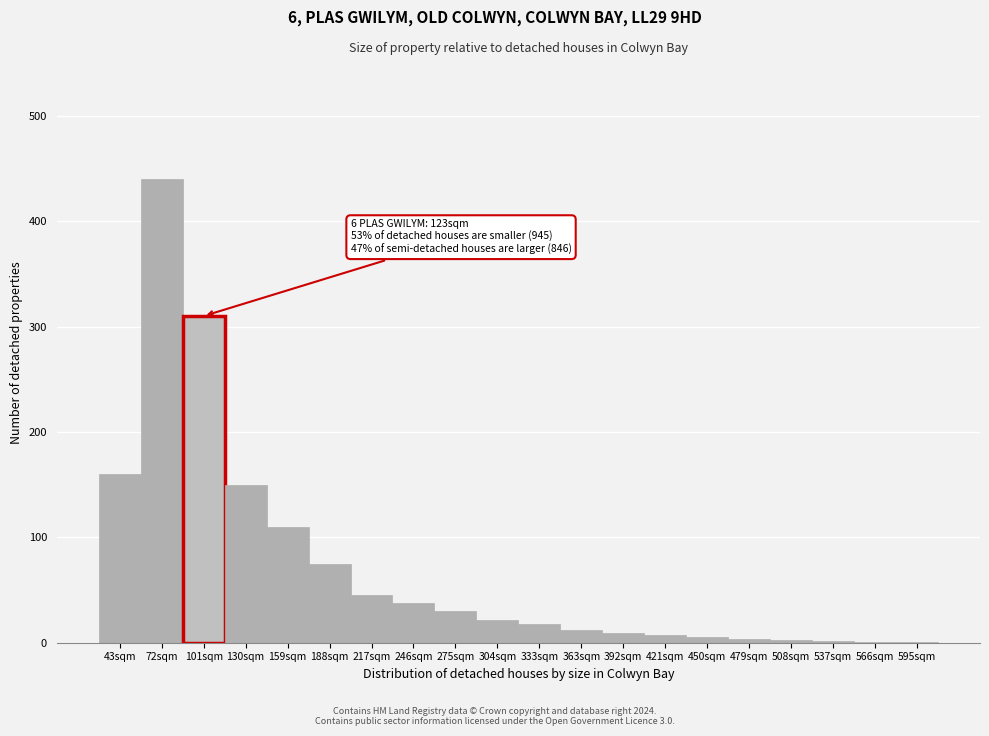

True or false: the data shows 75 at 188sqm.

True